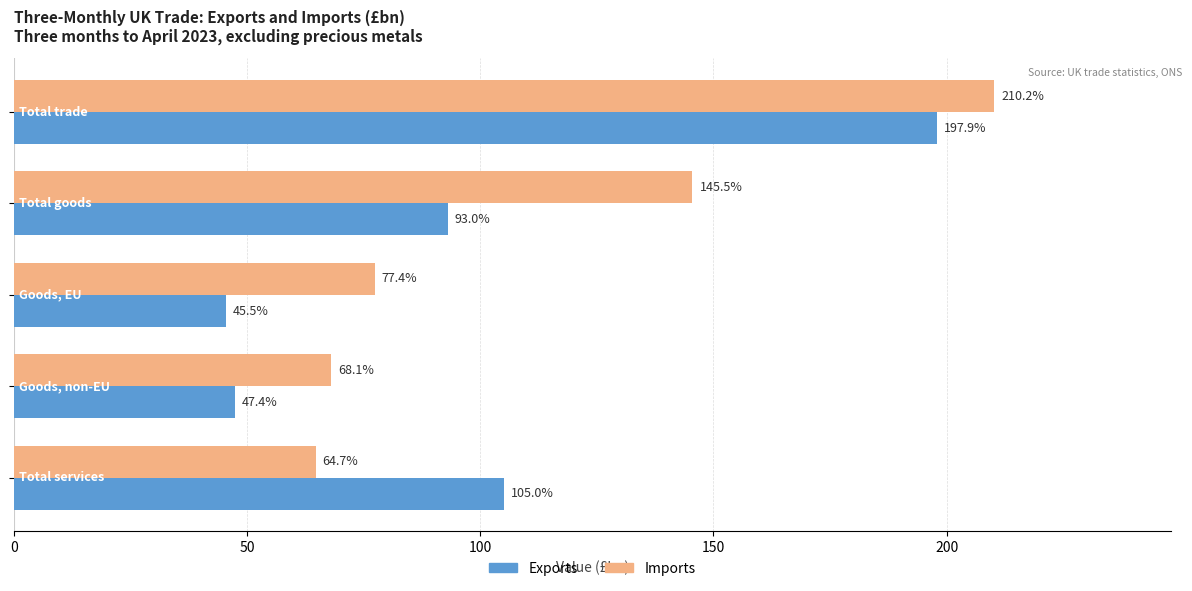

What is the minimum value for Exports?

45.5